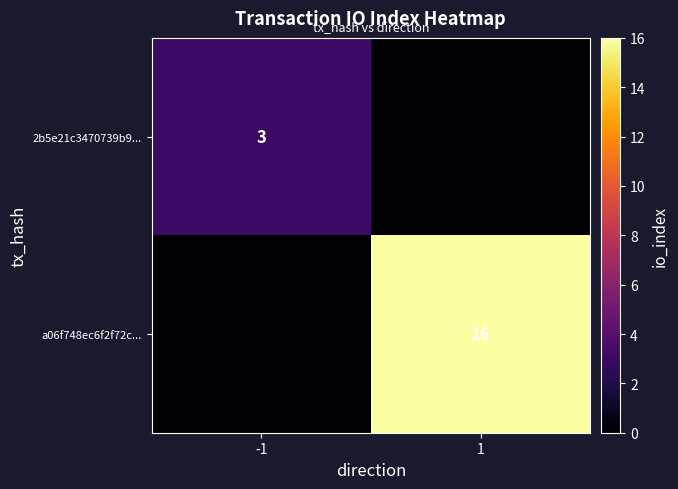

How many series are shown in this chart?

2